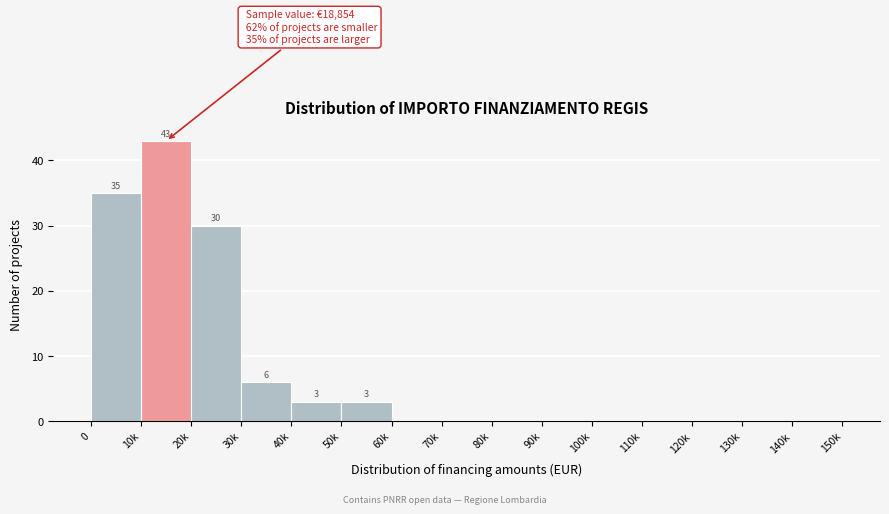

Reading left to right, transcribe all the data shown in this chart.

0=35	10k=43	20k=30	30k=6	40k=3	50k=3	60k=0	70k=0	80k=0	90k=0	100k=0	110k=0	120k=0	130k=0	140k=0